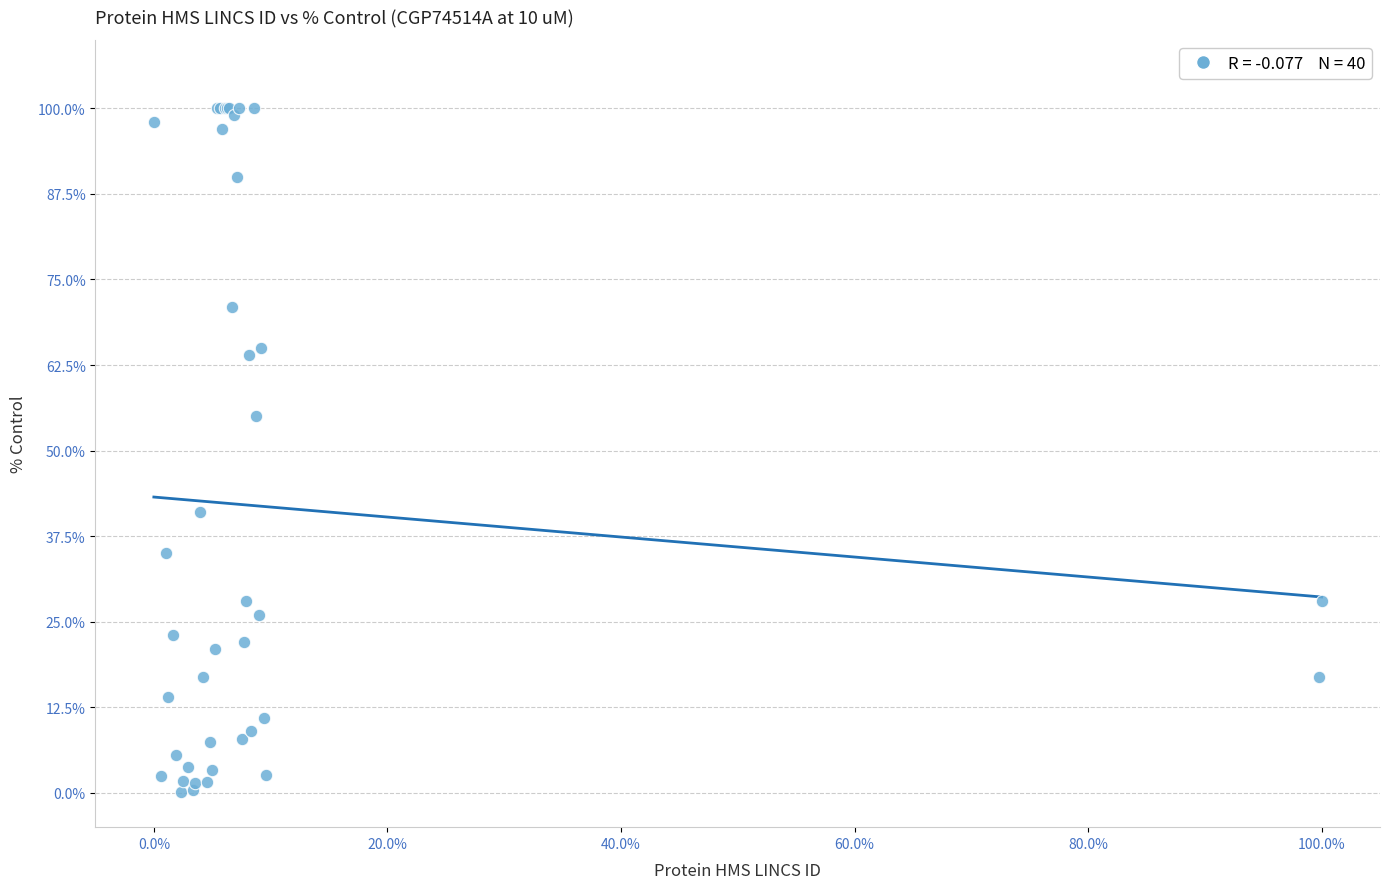

What Y value in the scatter plot is closest to 50?

55.0